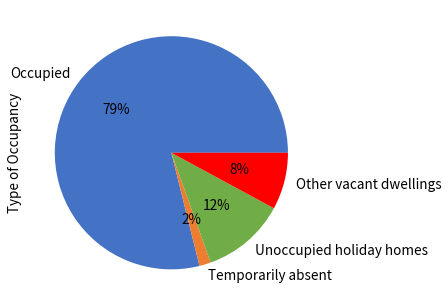

The Unoccupied holiday homes slice represents 12% of the pie. True or false?

True